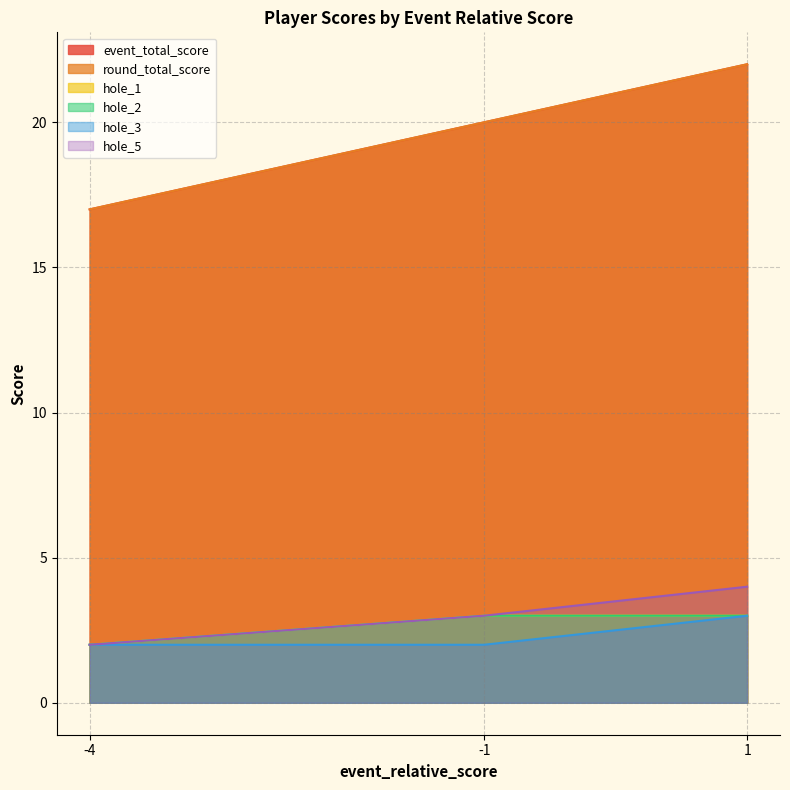

Does the chart have visible grid lines?

Yes